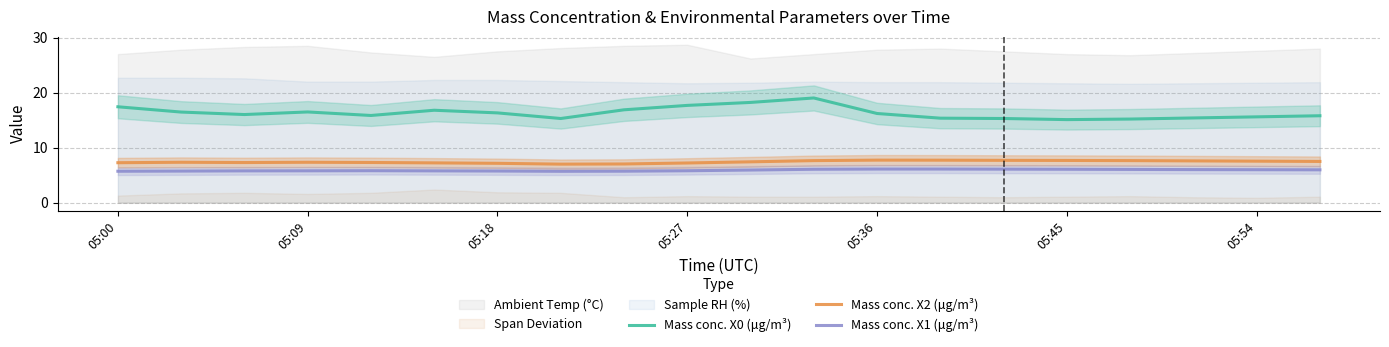

Is the value of Mass conc. X1 (μg/m³) at 05:18 greater than the value of Mass conc. X0 (μg/m³) at 05:45?

No